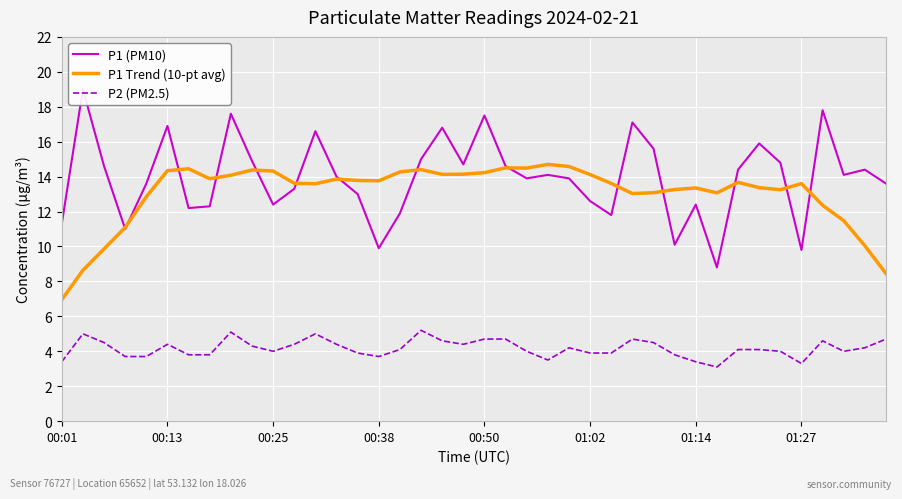

True or false: P1 Trend (10-pt avg) and P2 (PM2.5) cross at least once.

False